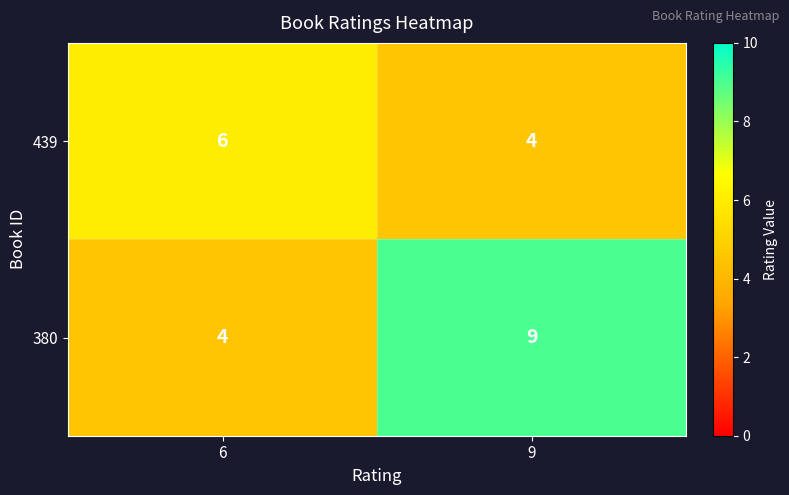

What is the approximate value of 380 at 6?

4